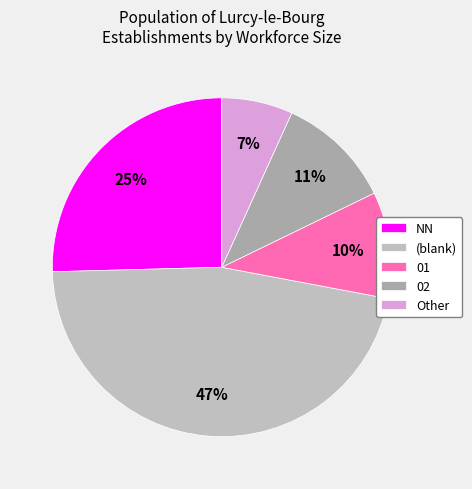

Which has a higher value, 02 or Other?

02